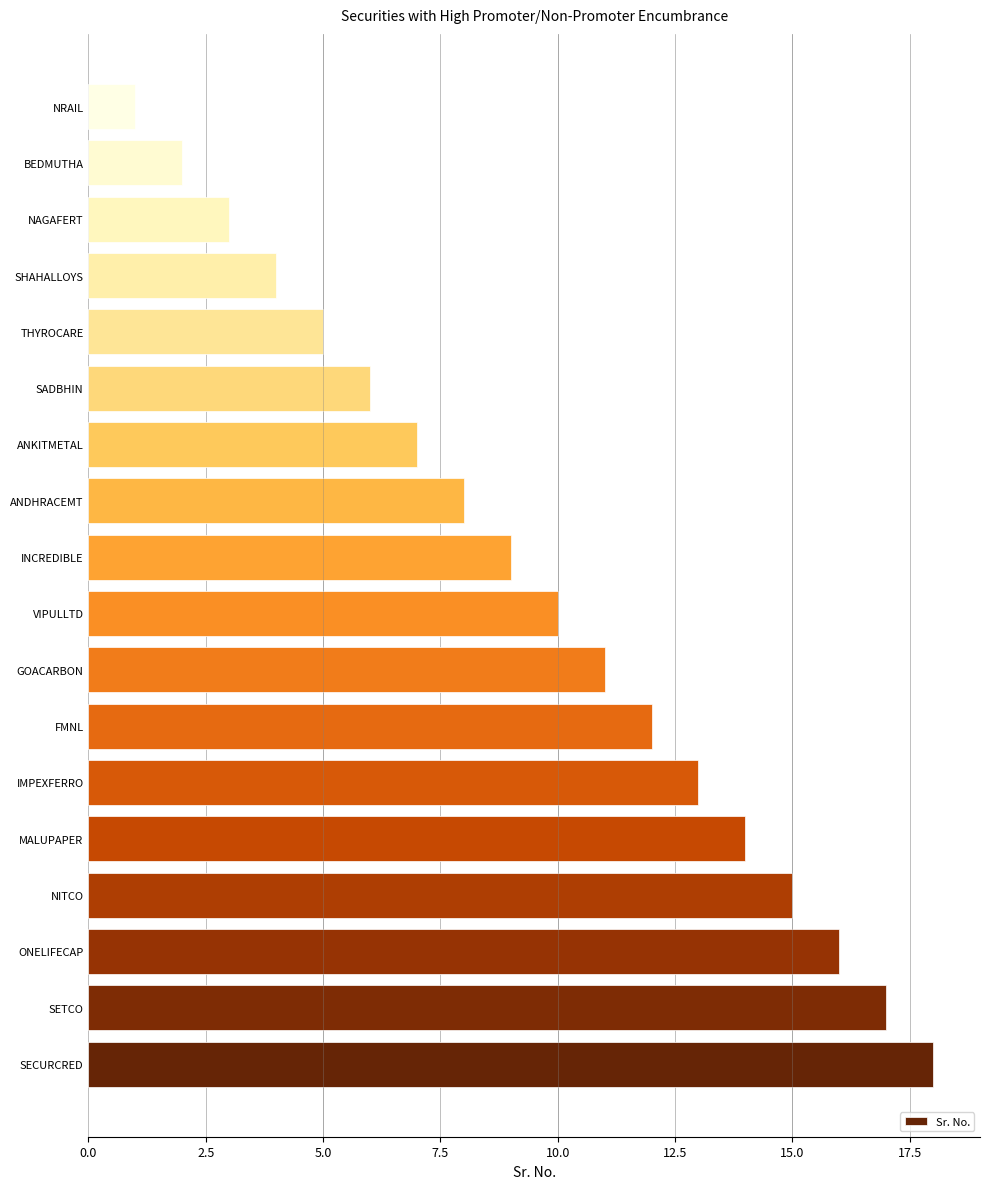

Reading top to bottom, transcribe all the data shown in this chart.

NRAIL=1	BEDMUTHA=2	NAGAFERT=3	SHAHALLOYS=4	THYROCARE=5	SADBHIN=6	ANKITMETAL=7	ANDHRACEMT=8	INCREDIBLE=9	VIPULLTD=10	GOACARBON=11	FMNL=12	IMPEXFERRO=13	MALUPAPER=14	NITCO=15	ONELIFECAP=16	SETCO=17	SECURCRED=18